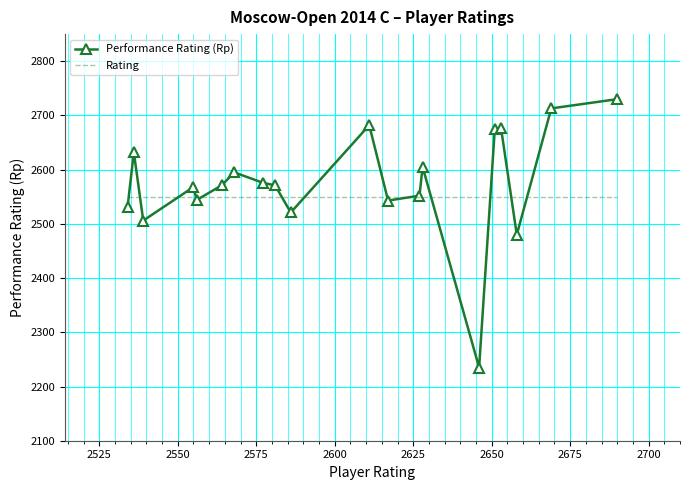

Which series has the widest spread of values?

Performance Rating (Rp)